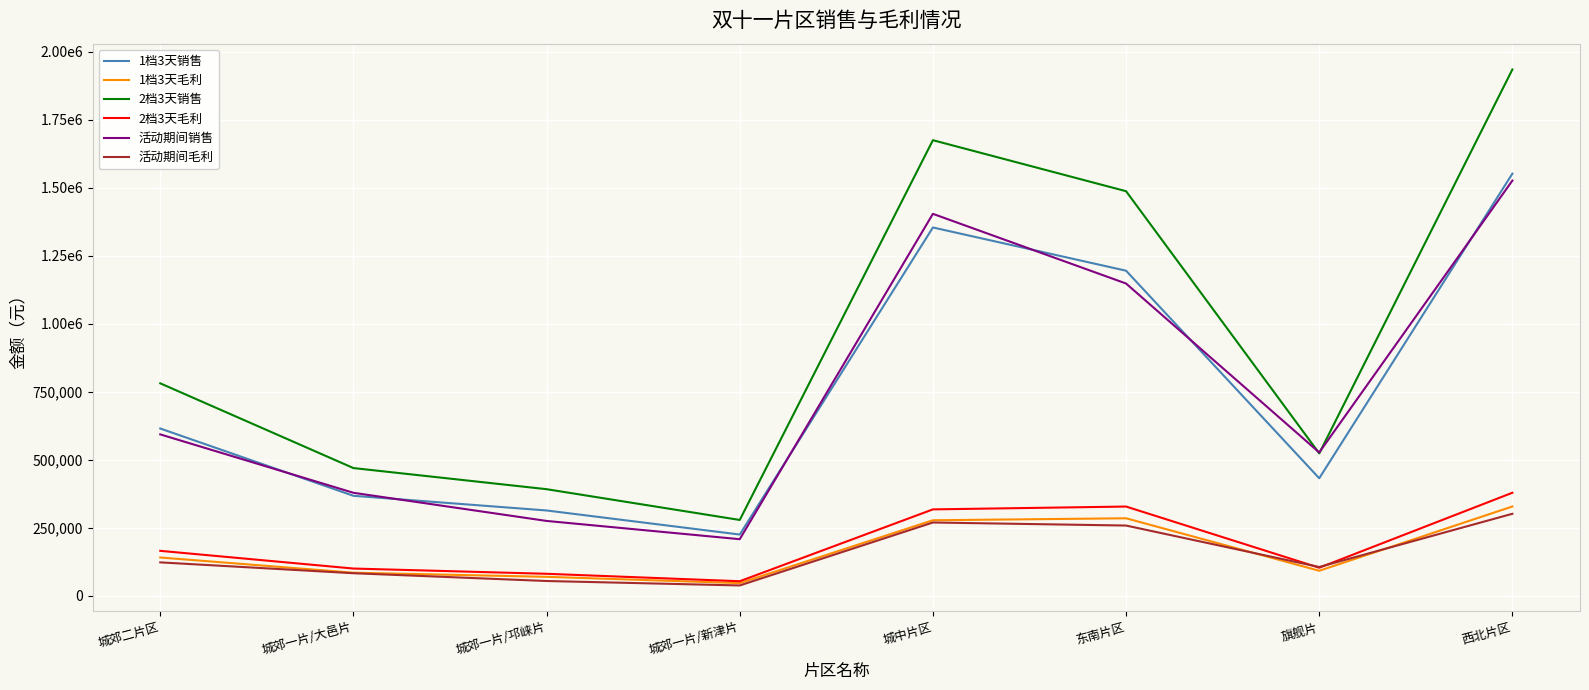

Is this an area chart (filled region under the line)?

No